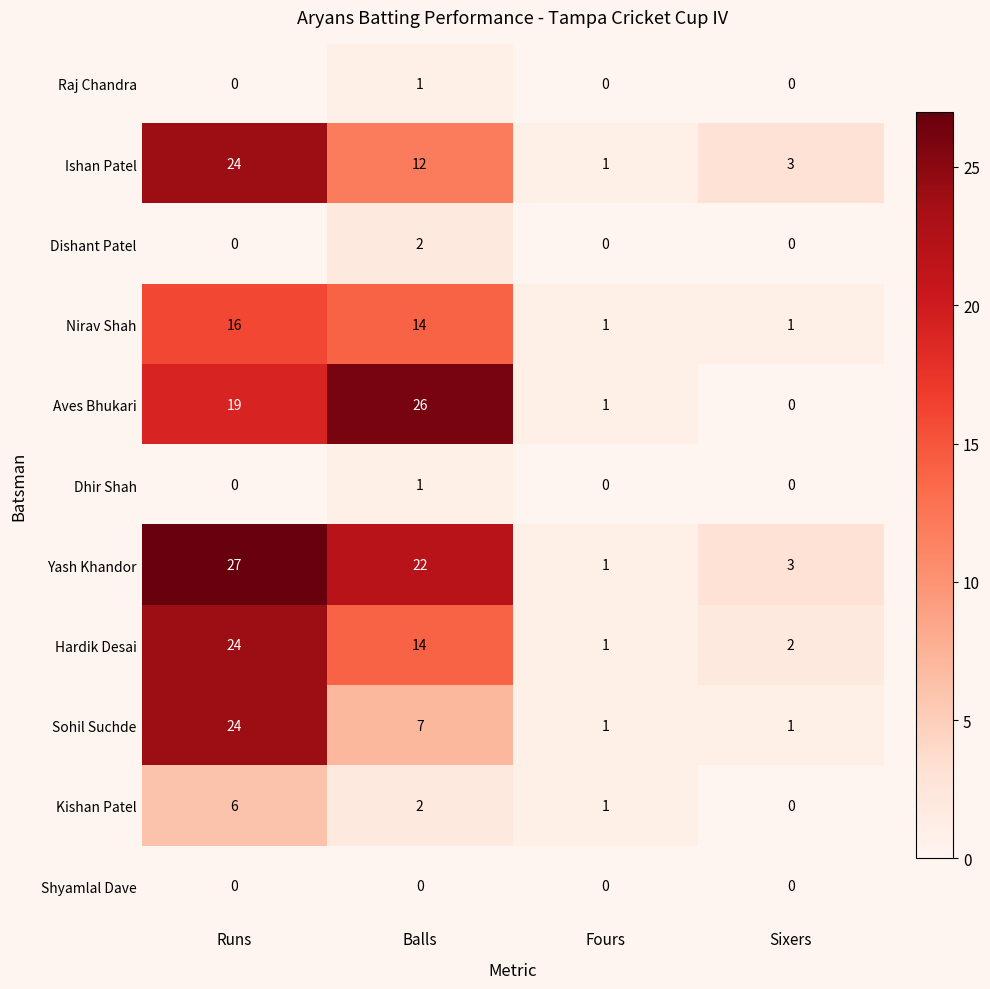

How many data points does each series have?

4